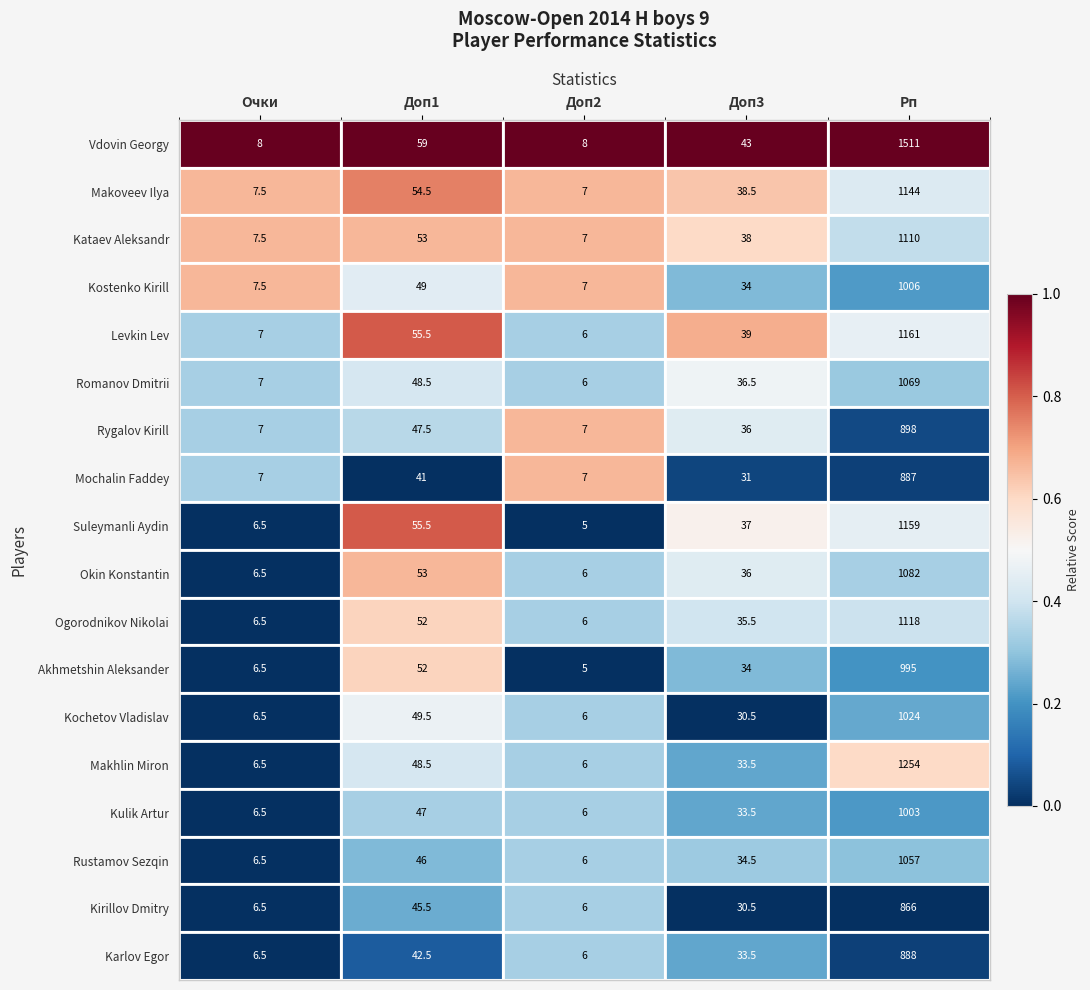

What is the difference between the maximum and minimum values in the Levkin Lev series?

1155.0